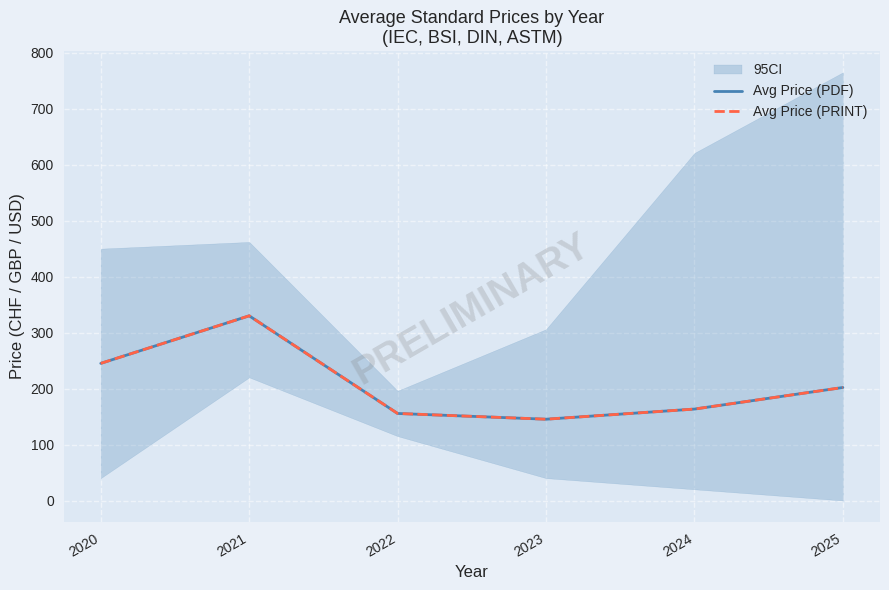

True or false: Avg Price (PDF) and Avg Price (PRINT) intersect in this chart.

False